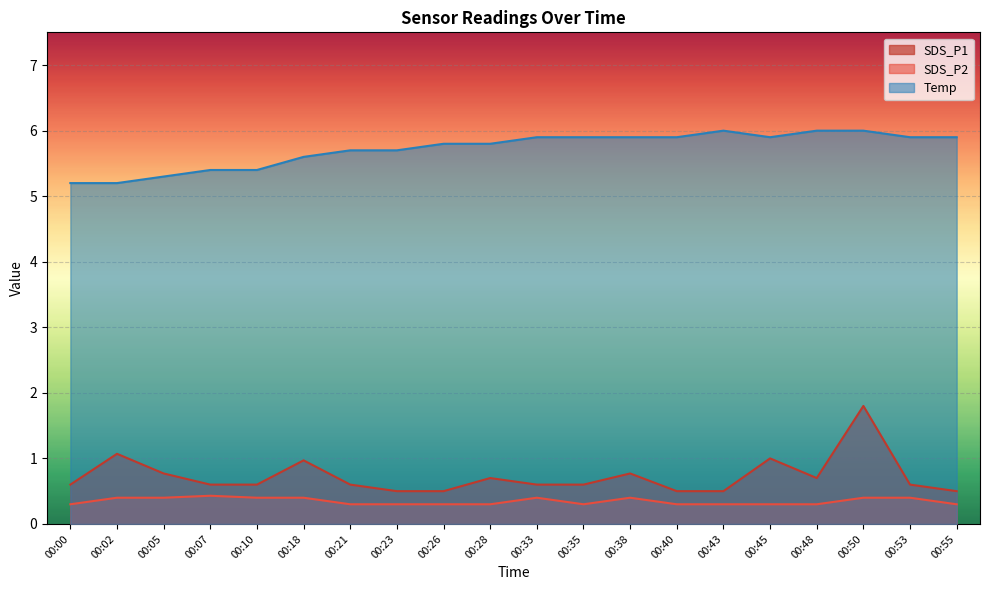

What are all the series names shown in the legend?

SDS_P1, SDS_P2, Temp